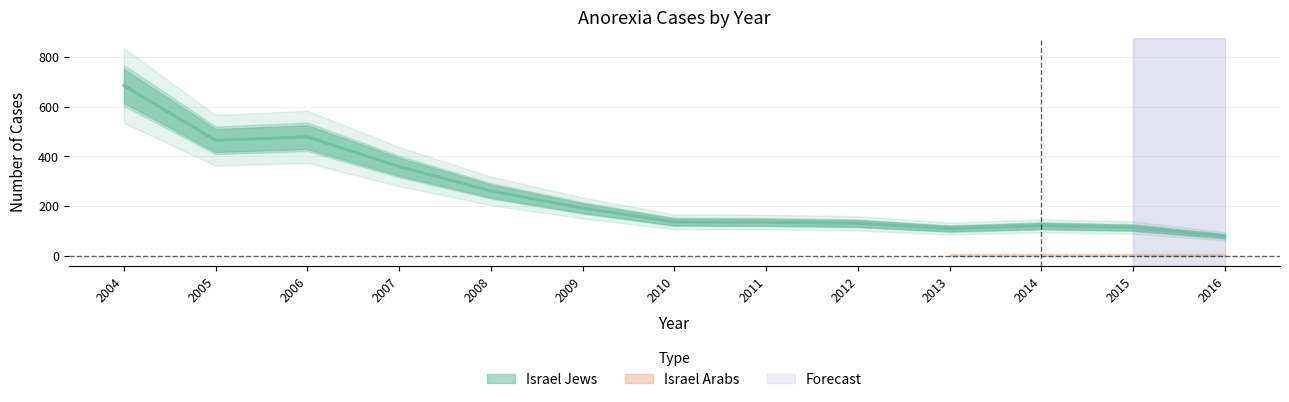

At which category does the chart reach its minimum across all series?

2016